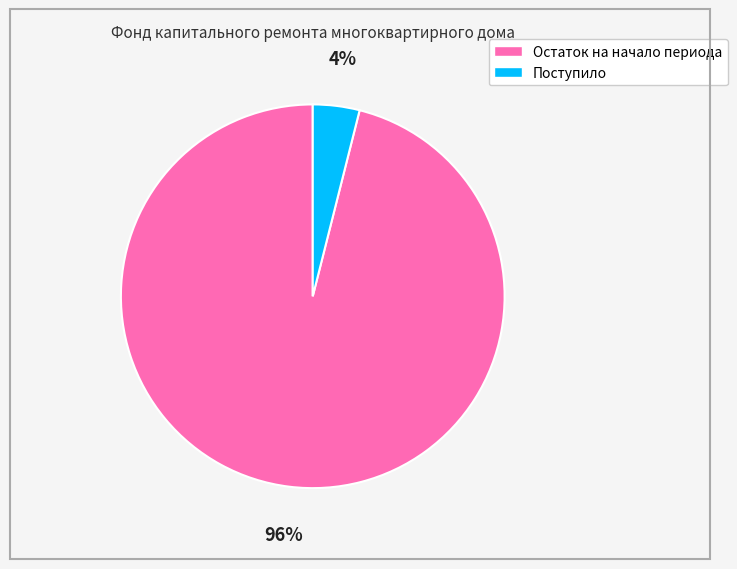

Is the sum of Поступило and Остаток на начало периода greater than half?

Yes